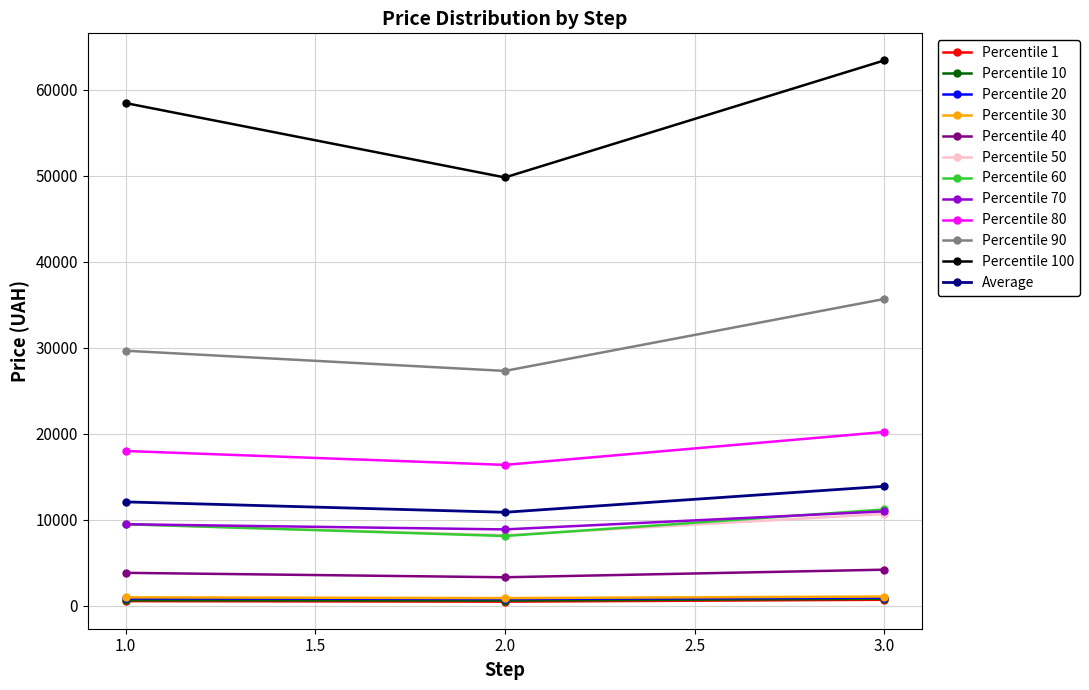

At which category is the sum across all series the highest?

3.0